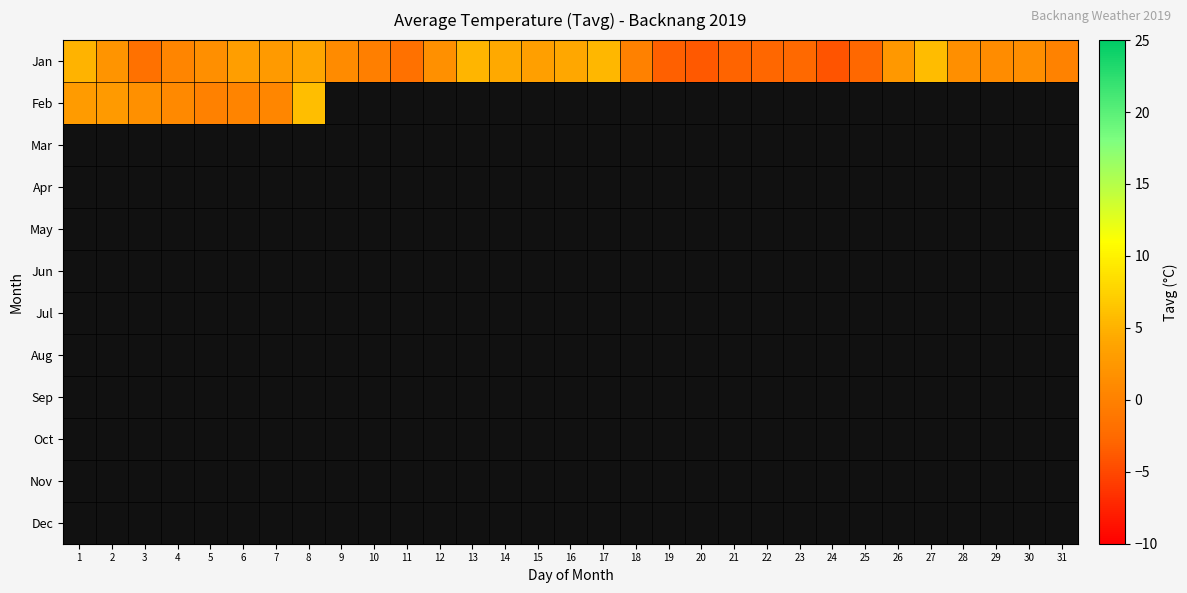

Which series has the widest spread of values?

Jan